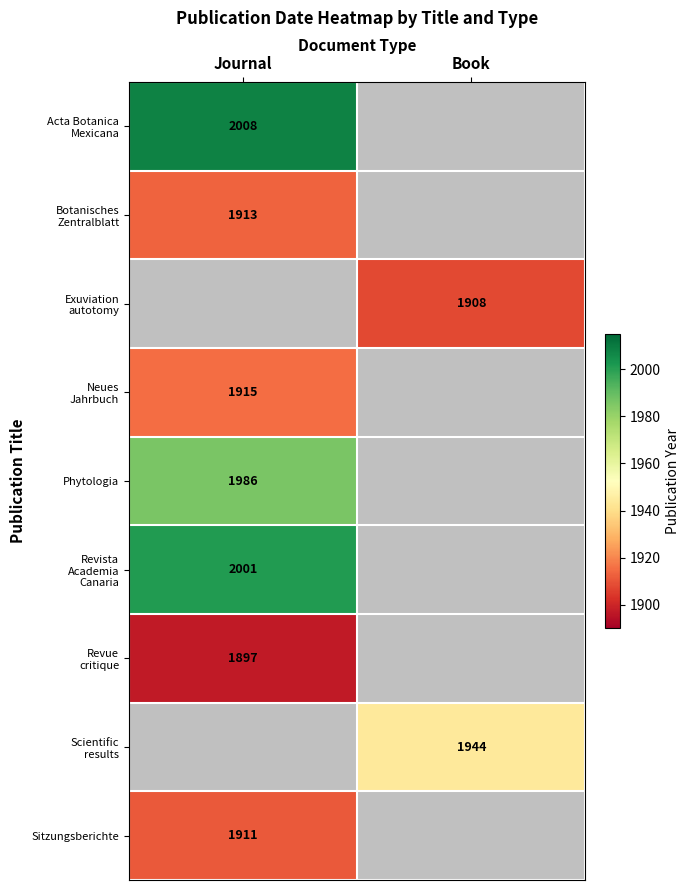

The Phytologia series shows 1986 at Journal. True or false?

True